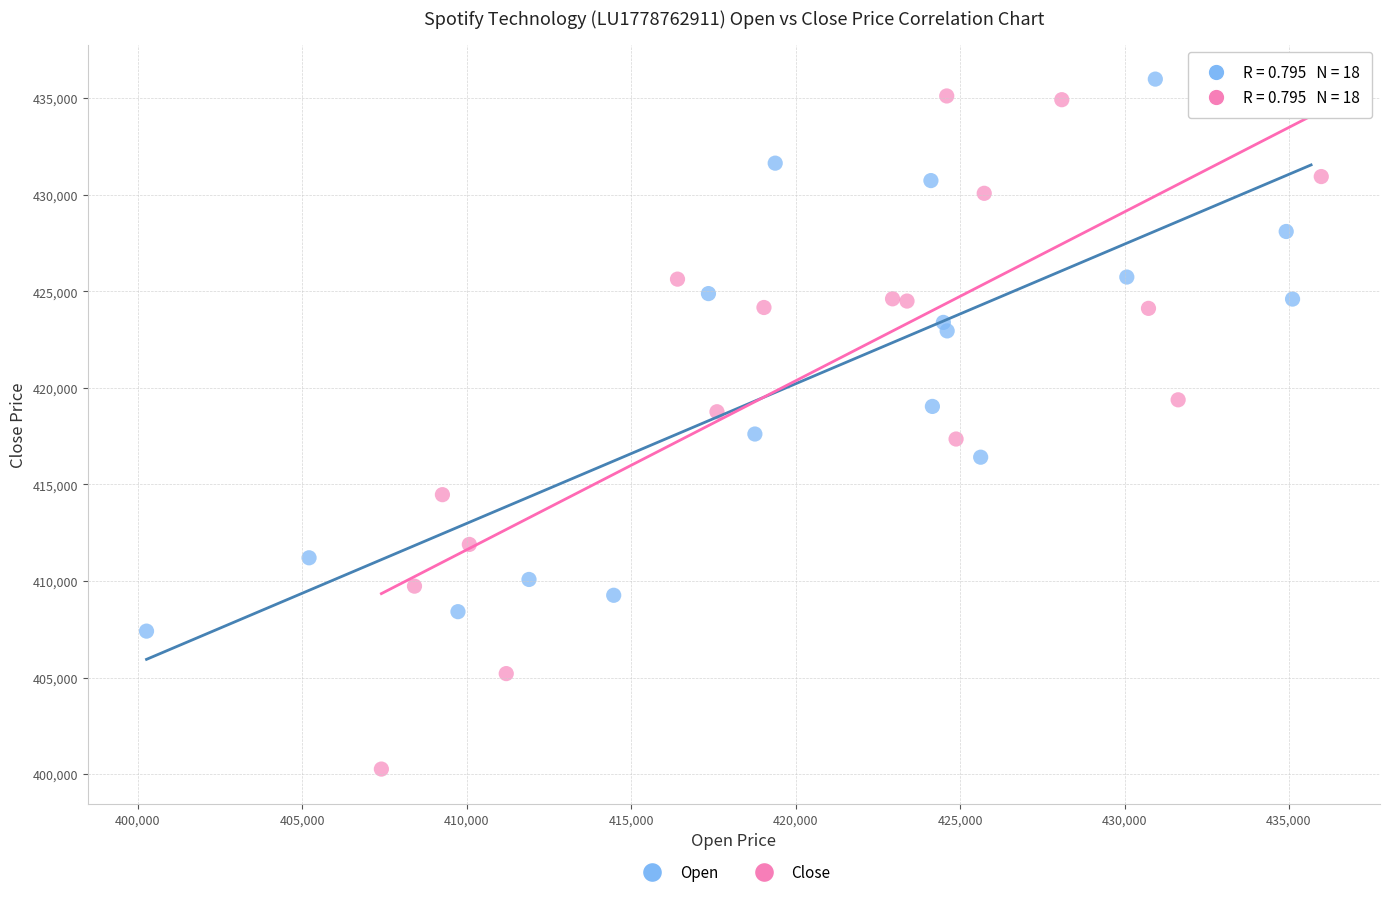

Which series reaches the minimum Y coordinate?

Close